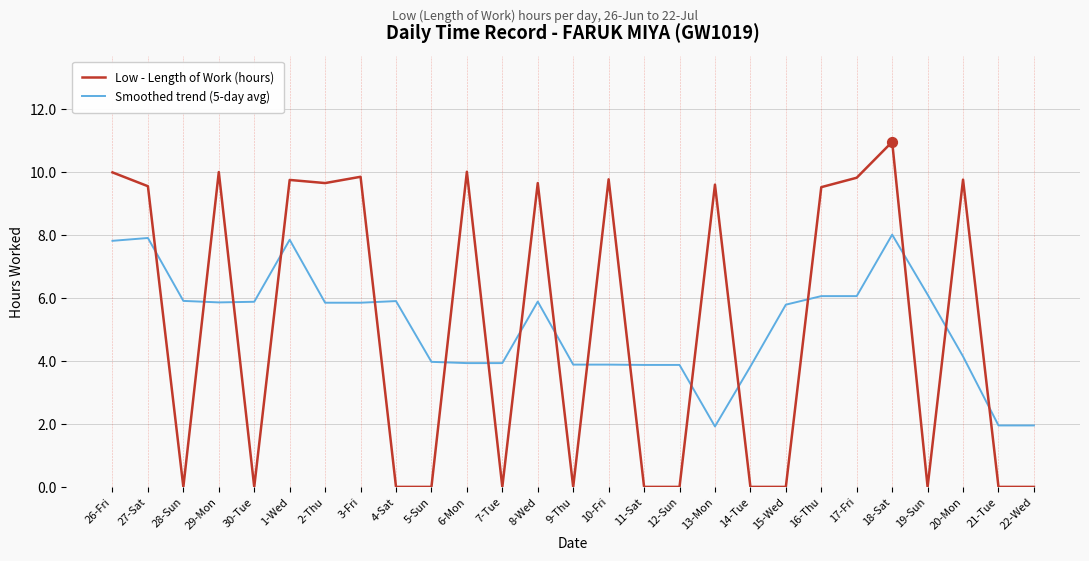

At which category is the sum across all series the highest?

18-Sat